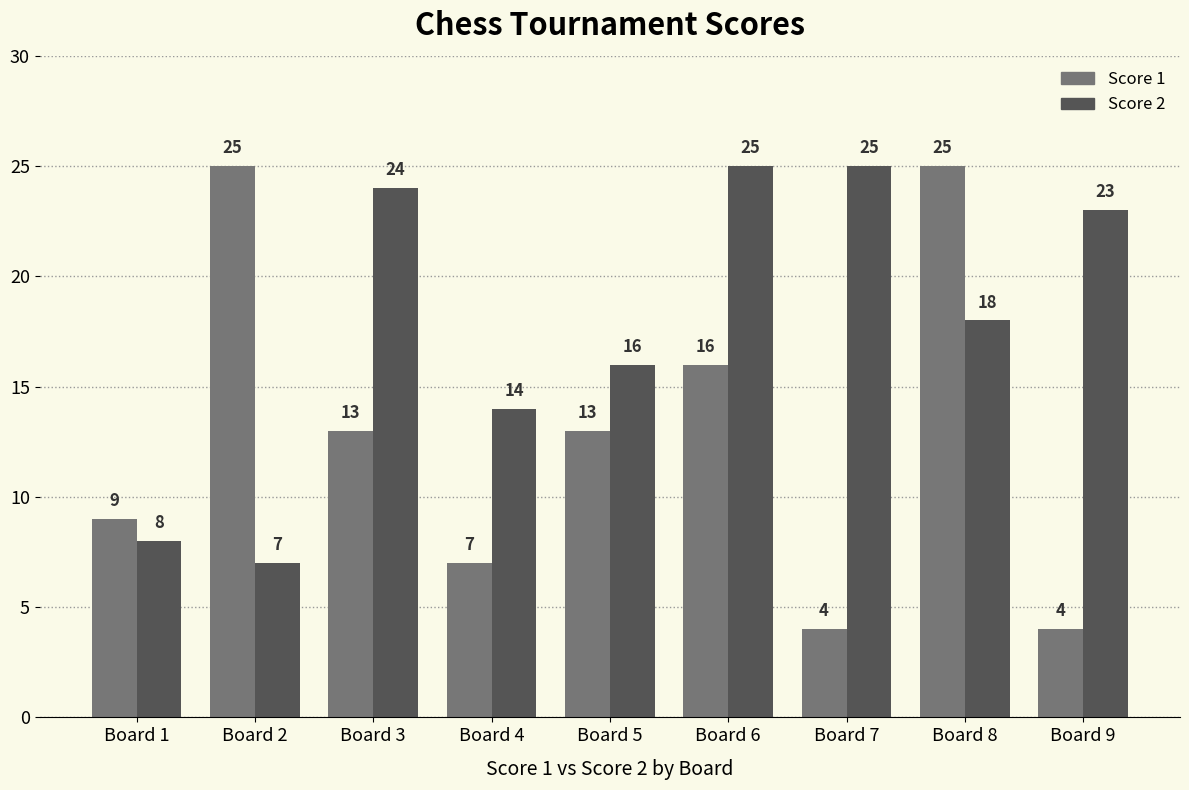

At which label does Score 2 first exceed 18?

Board 3